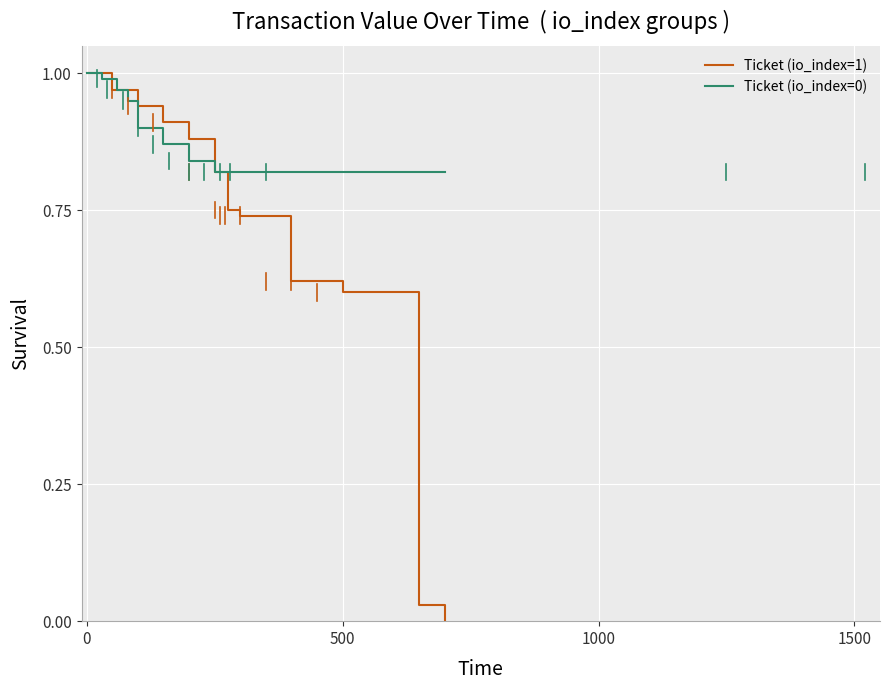

True or false: Ticket (io_index=0) has a value of 1.5 at 4.

False